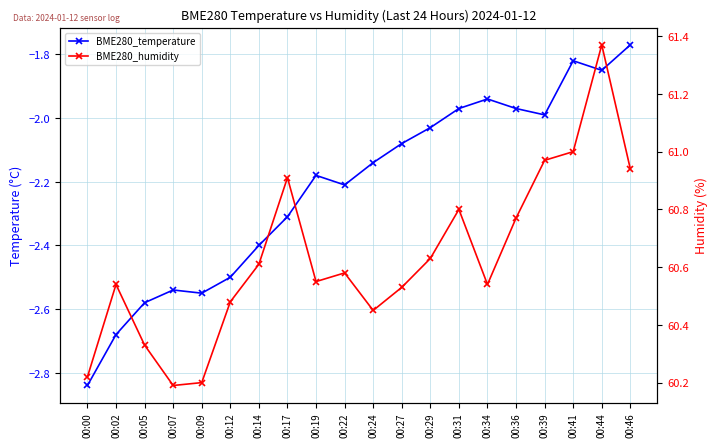

Which series has the largest total across all categories?

BME280_humidity